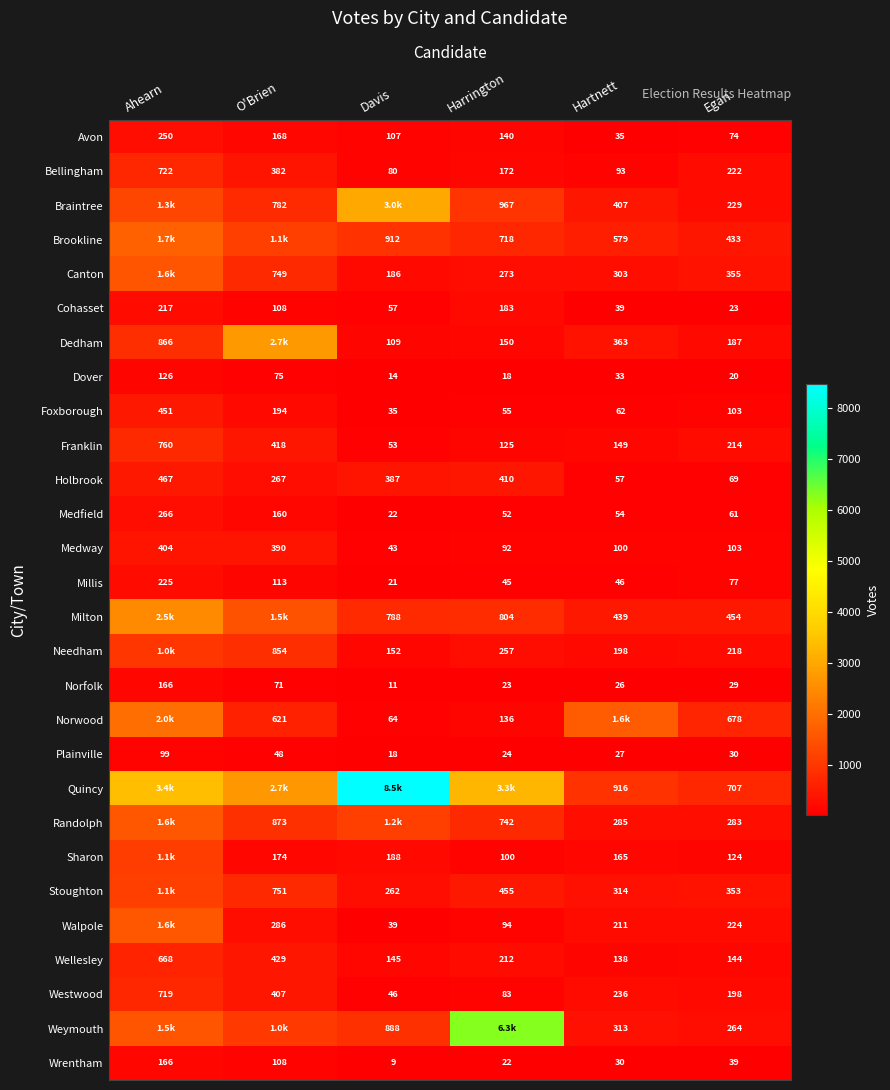

At how many categories does at least one series exceed 2574?

4